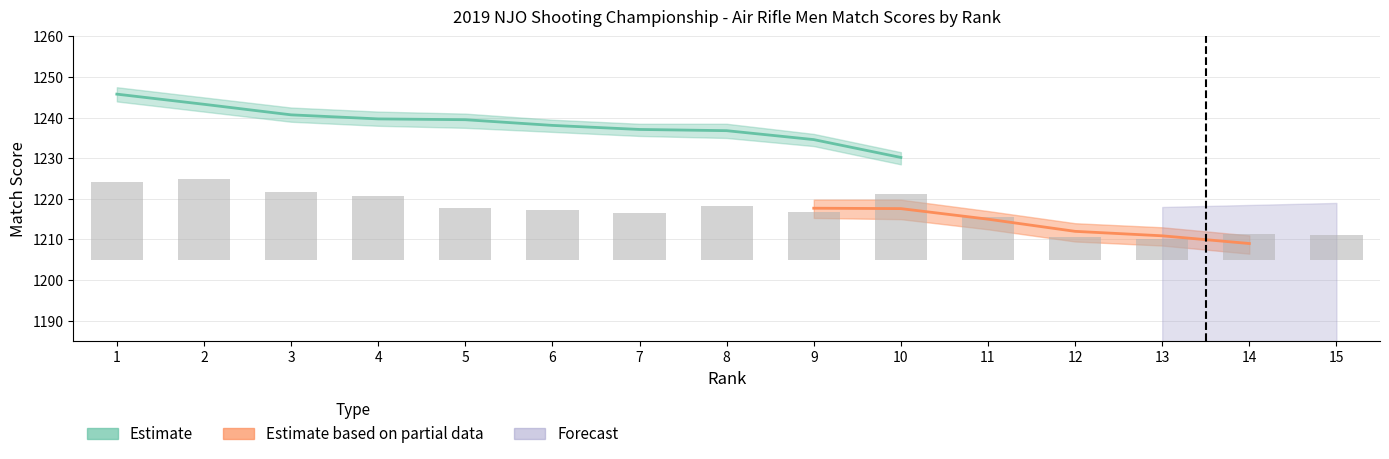

Is it true that the value at 11 is 6.5?

False